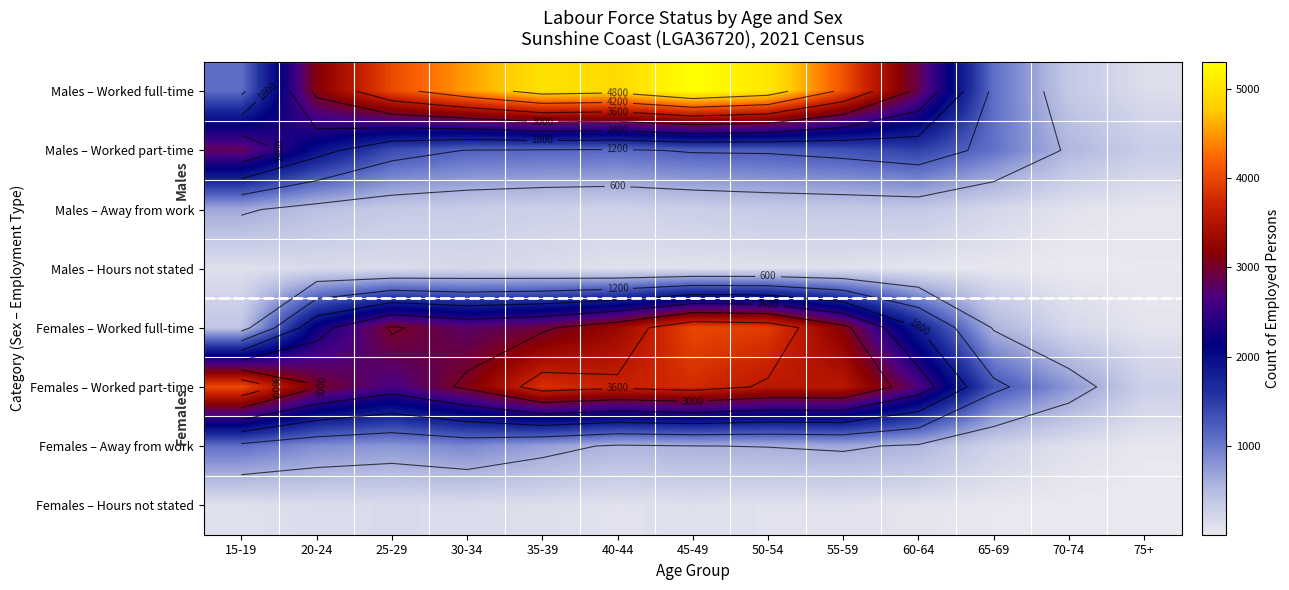

At how many categories does at least one series exceed 3014?

9